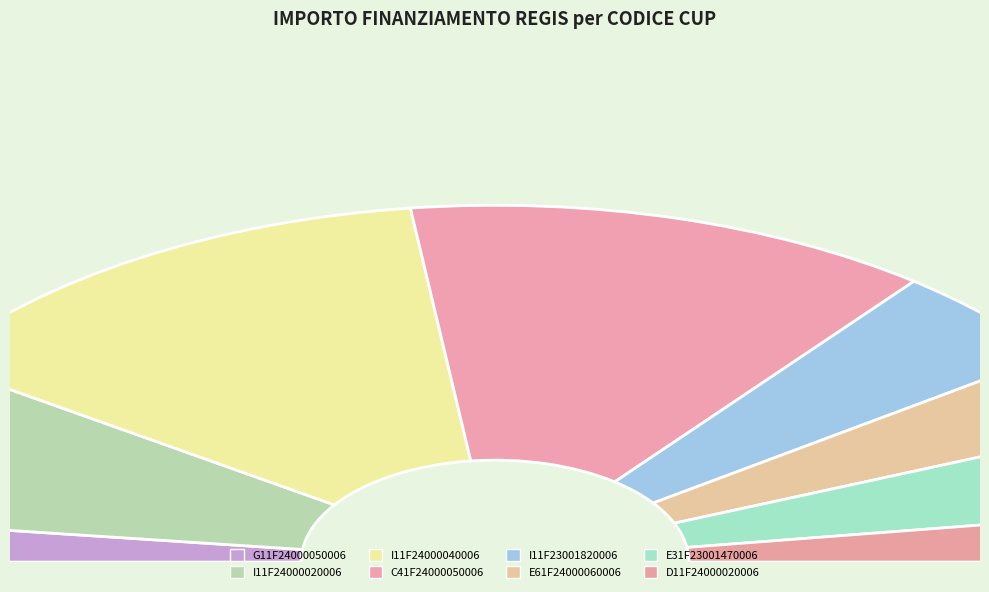

To the nearest percent, what is the difference between the largest and smallest slice percentages?

23%